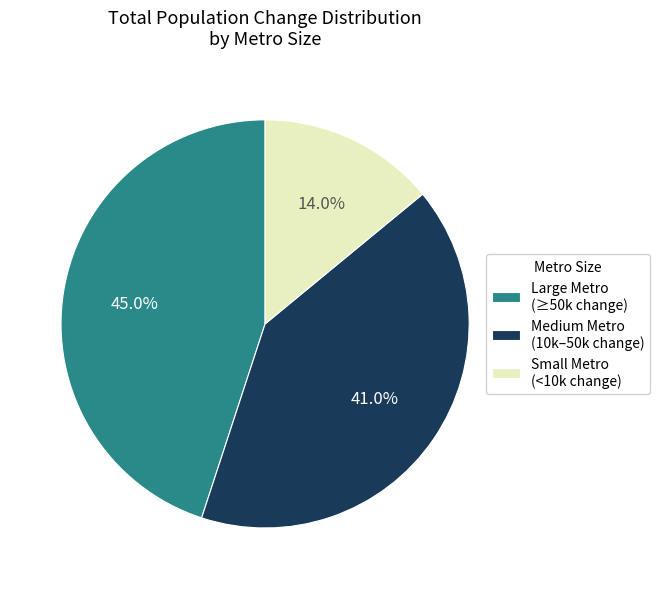

Combined, do Large Metro (≥50k change) and Medium Metro (10k–50k change) account for over 50%?

Yes